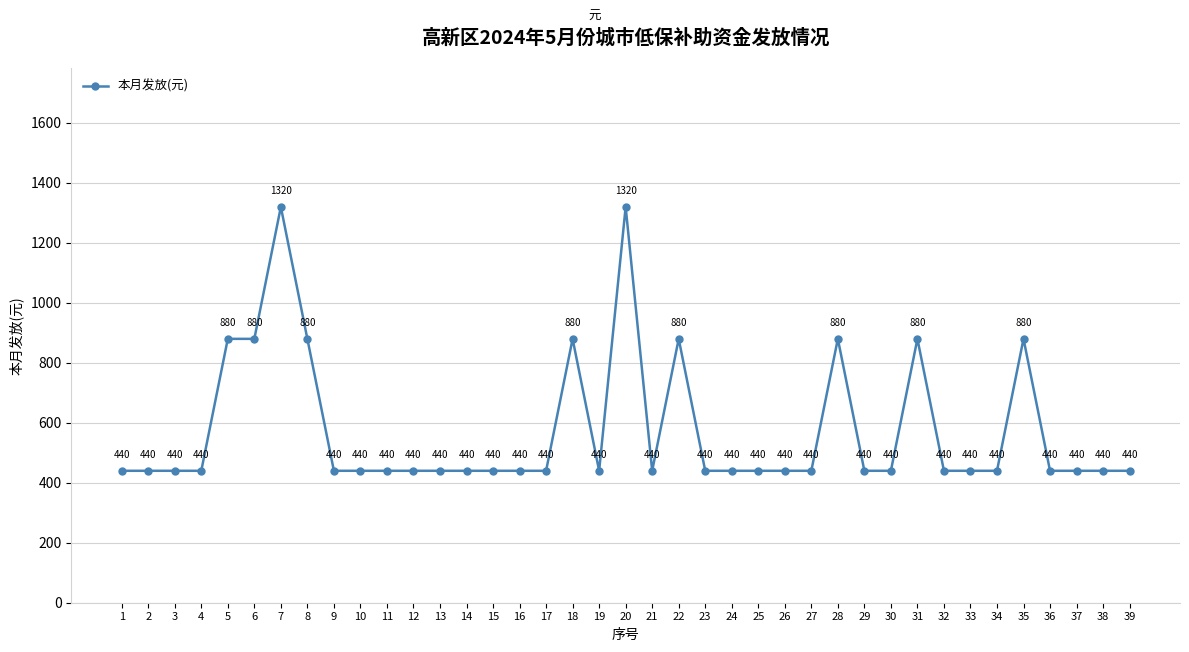

Reading left to right, list all the values displayed in this chart.

1=440	2=440	3=440	4=440	5=880	6=880	7=1320	8=880	9=440	10=440	11=440	12=440	13=440	14=440	15=440	16=440	17=440	18=880	19=440	20=1320	21=440	22=880	23=440	24=440	25=440	26=440	27=440	28=880	29=440	30=440	31=880	32=440	33=440	34=440	35=880	36=440	37=440	38=440	39=440